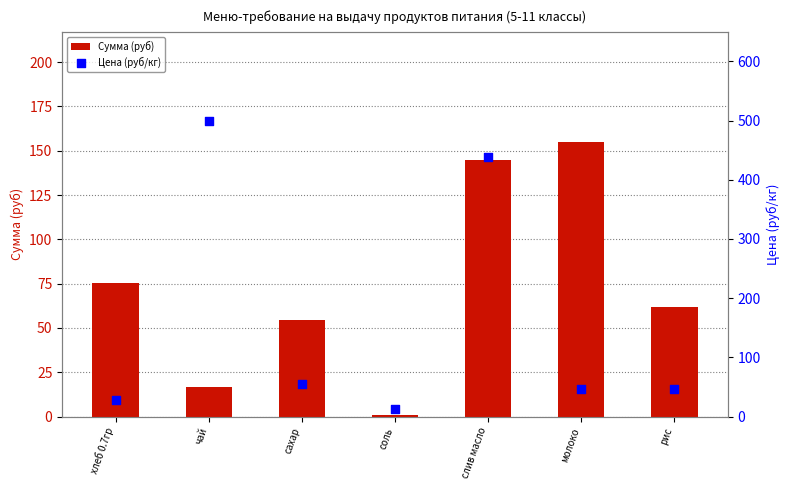

Which series reaches the minimum Y coordinate?

Сумма (руб)